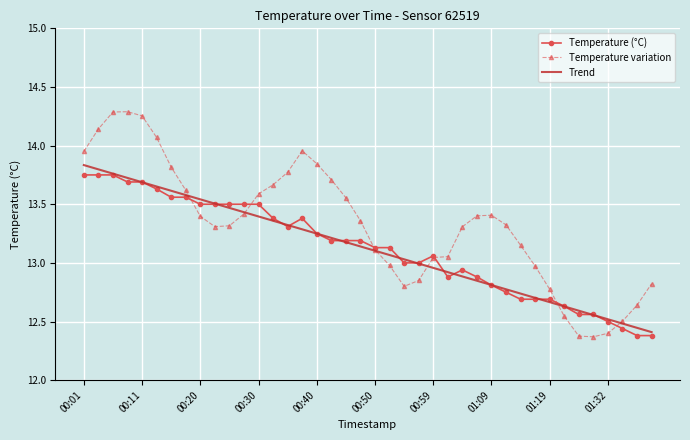

Which series has the largest total across all categories?

Temperature variation